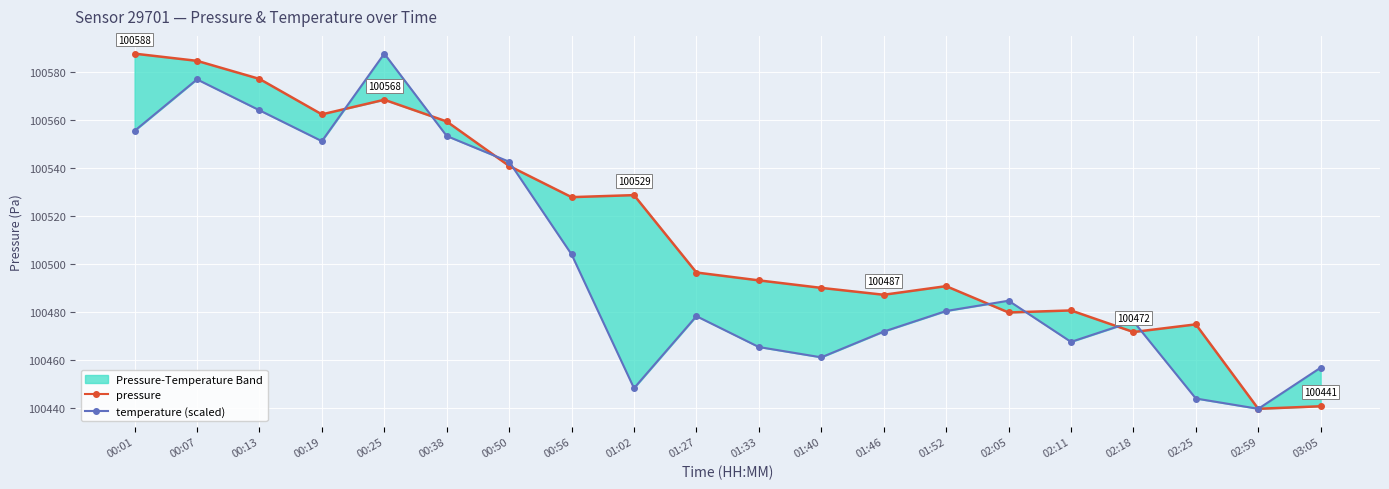

At which label is pressure closest to 100513?

00:56